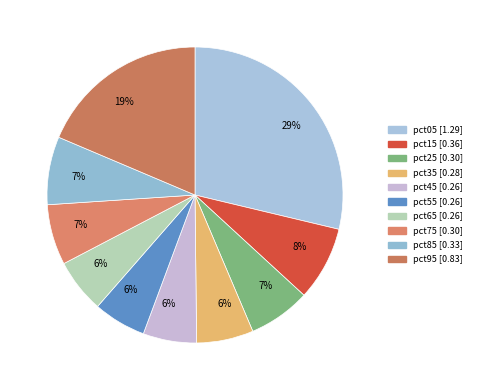

Does any single category account for the majority?

No